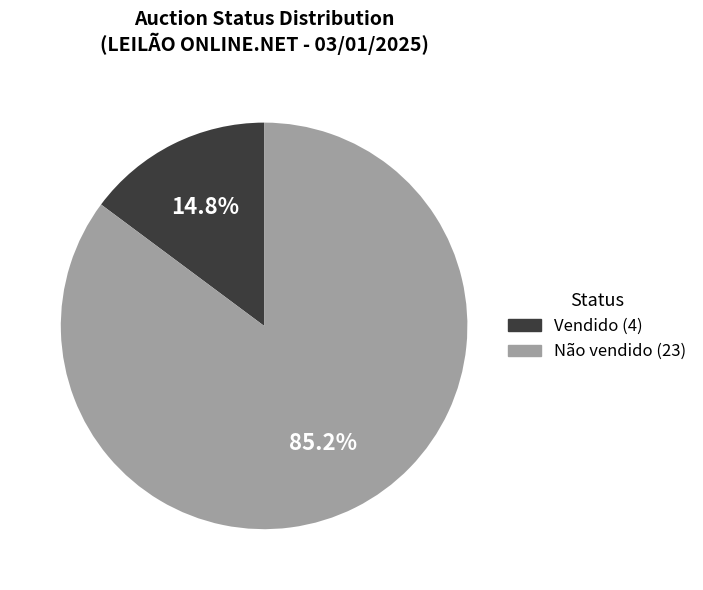

What is the total percentage of Vendido and Não vendido?

100.0%